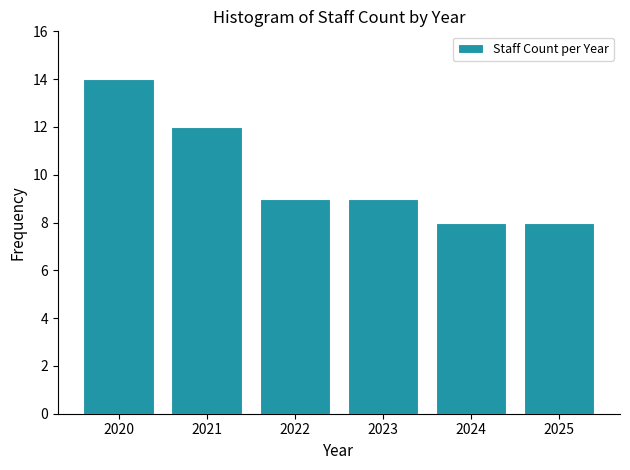

Reading left to right, list all the values displayed in this chart.

14	12	9	9	8	8